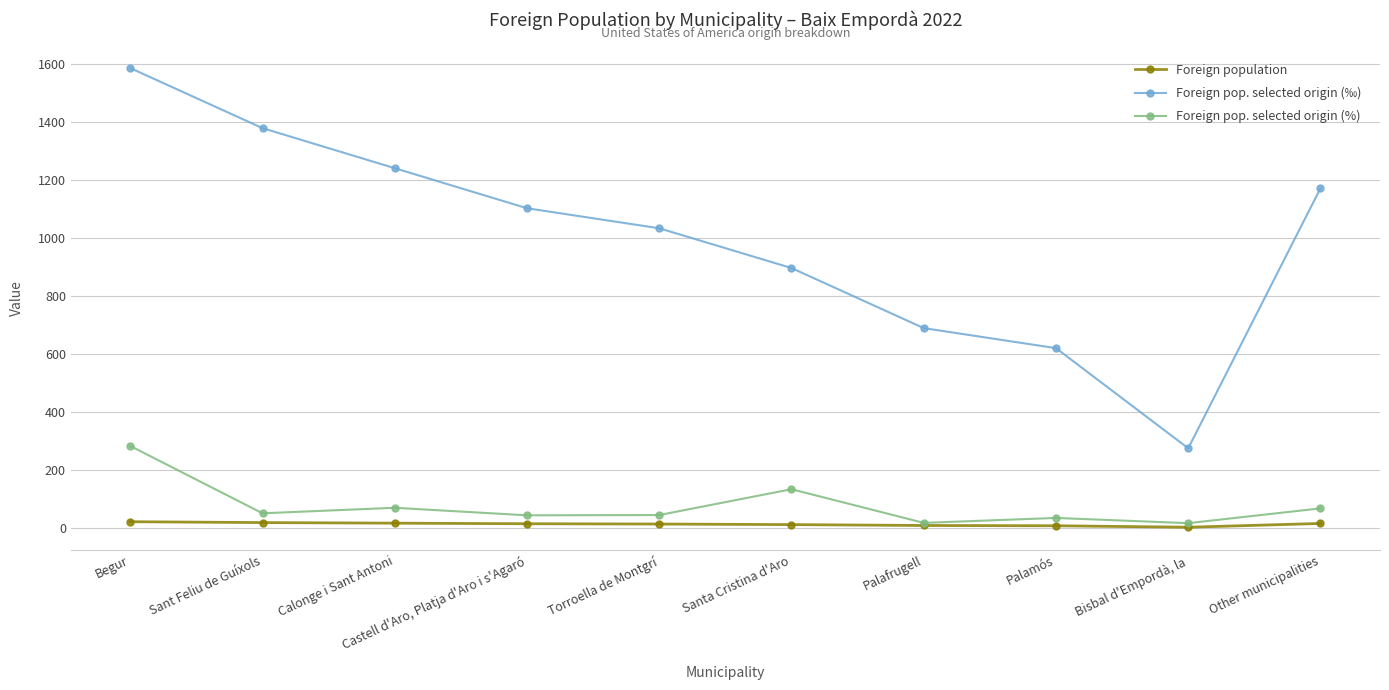

True or false: Foreign pop. selected origin (‰) has more than 1 interior local peaks.

False